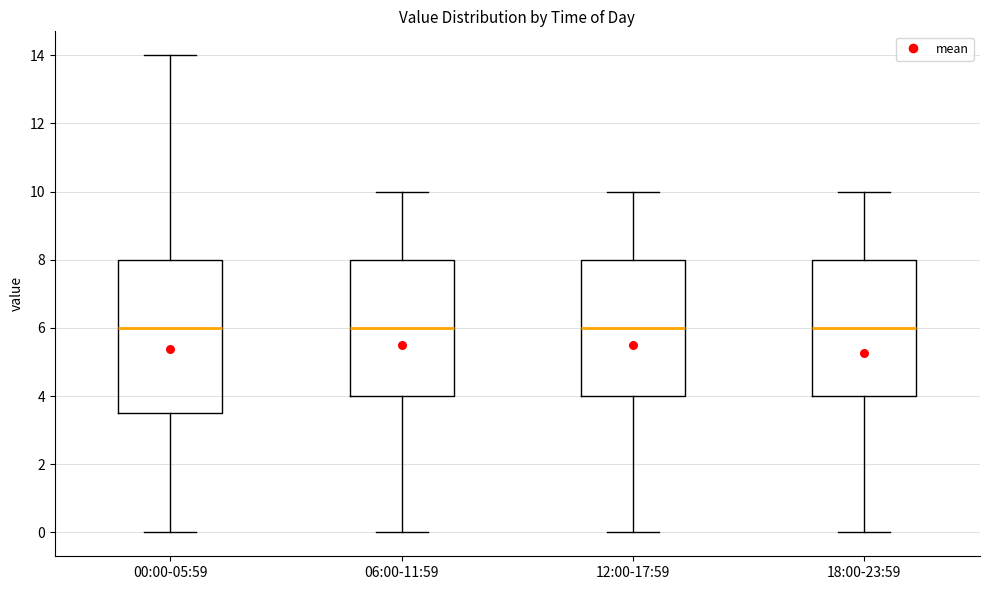

Reading left to right, transcribe this box plot: for each box, give where its median line is, the range the box spans, and where its two whiskers end, as read against the y-axis. The values are not printed on the chart, so give them approximately, as read against the axis.

00:00-05:59: median 6.0, box 3.6 to 8.0, whiskers 0.0 to 14.0
06:00-11:59: median 6.0, box 4.0 to 8.0, whiskers 0.0 to 10.0
12:00-17:59: median 6.0, box 4.0 to 8.0, whiskers 0.0 to 10.0
18:00-23:59: median 6.0, box 4.0 to 8.0, whiskers 0.0 to 10.0